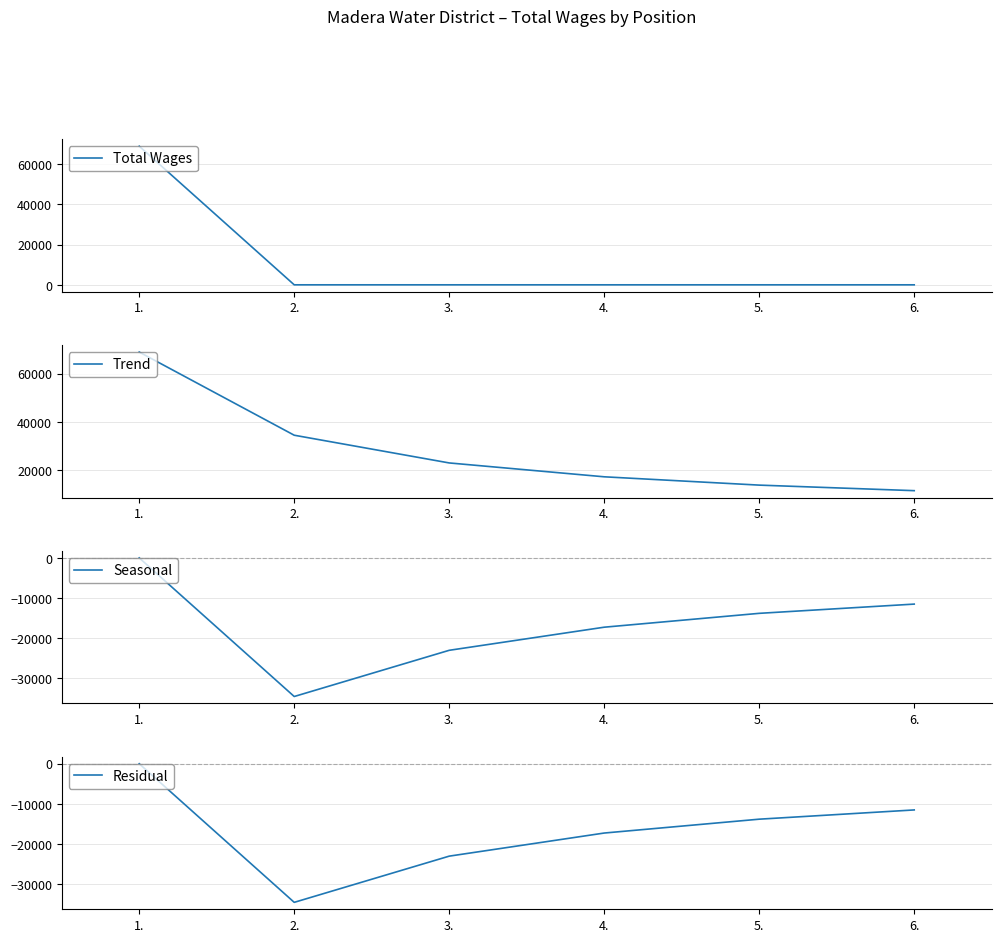

Read the Trend value at 4..

17248.5